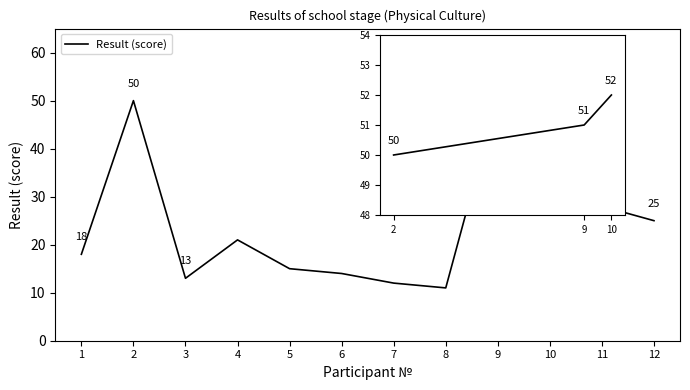

Is this an area chart (filled region under the line)?

No